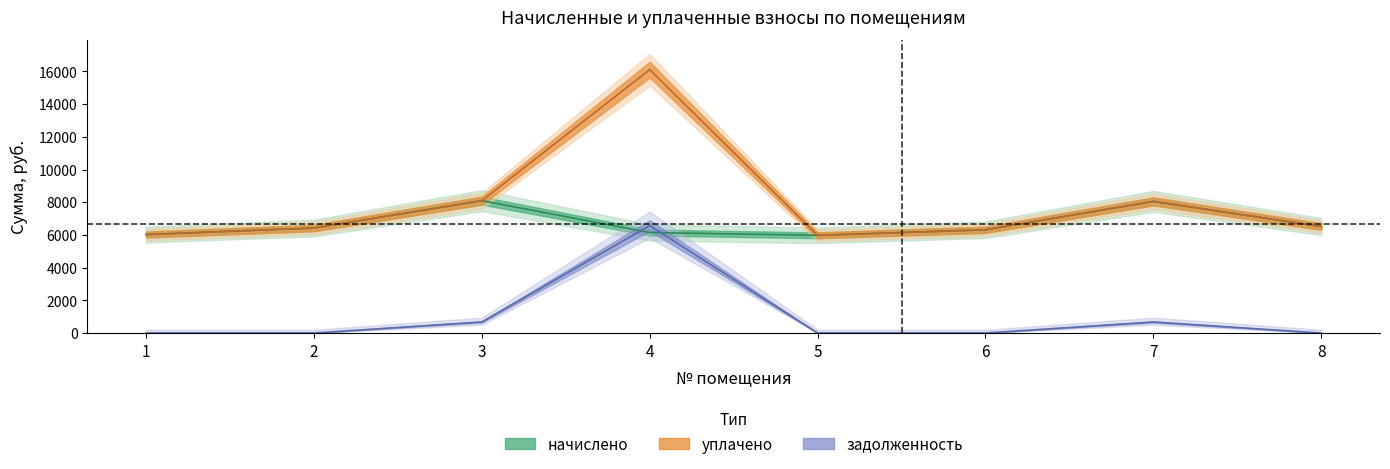

What is the average value of the задолженность series?

989.8